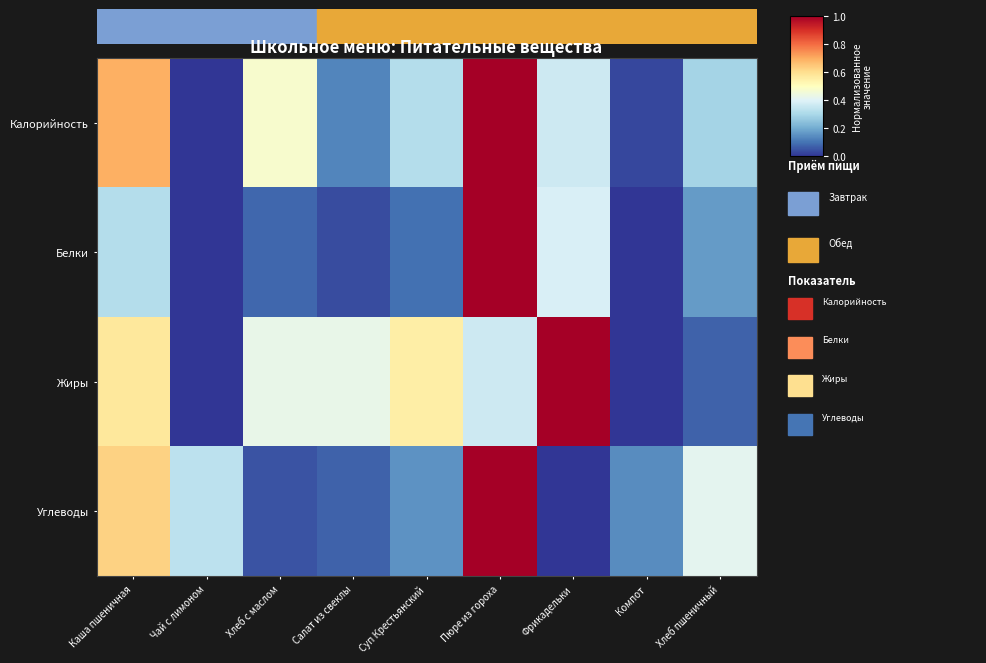

Reading right to left, transcribe all the data shown in this chart.

Калорийность: Хлеб пшеничный=0.3	Компот=0.0	Фрикадельки=0.4	Пюре из гороха=1.0	Суп Крестьянский=0.3	Салат из свеклы=0.1	Хлеб с маслом=0.5	Чай с лимоном=0.0	Каша пшеничная=0.7
Белки: Хлеб пшеничный=0.2	Компот=0.0	Фрикадельки=0.4	Пюре из гороха=1.0	Суп Крестьянский=0.1	Салат из свеклы=0.0	Хлеб с маслом=0.1	Чай с лимоном=0.0	Каша пшеничная=0.3
Жиры: Хлеб пшеничный=0.1	Компот=0.0	Фрикадельки=1.0	Пюре из гороха=0.4	Суп Крестьянский=0.6	Салат из свеклы=0.4	Хлеб с маслом=0.4	Чай с лимоном=0.0	Каша пшеничная=0.6
Углеводы: Хлеб пшеничный=0.4	Компот=0.1	Фрикадельки=0.0	Пюре из гороха=1.0	Суп Крестьянский=0.2	Салат из свеклы=0.1	Хлеб с маслом=0.0	Чай с лимоном=0.3	Каша пшеничная=0.6